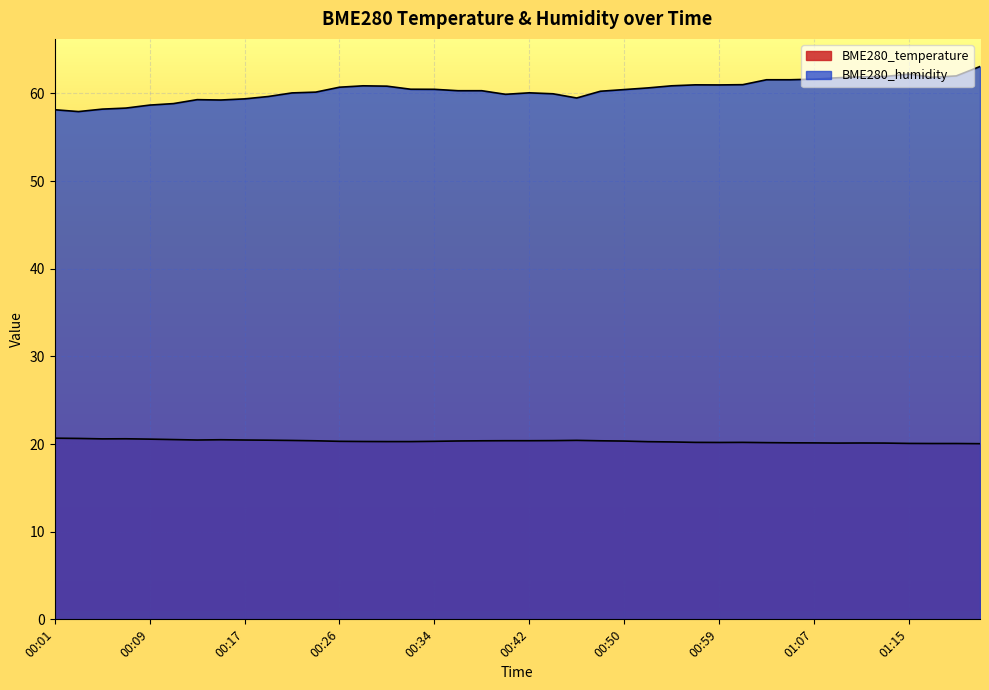

At 00:09, list the series in order from largest to smallest.

BME280_humidity, BME280_temperature